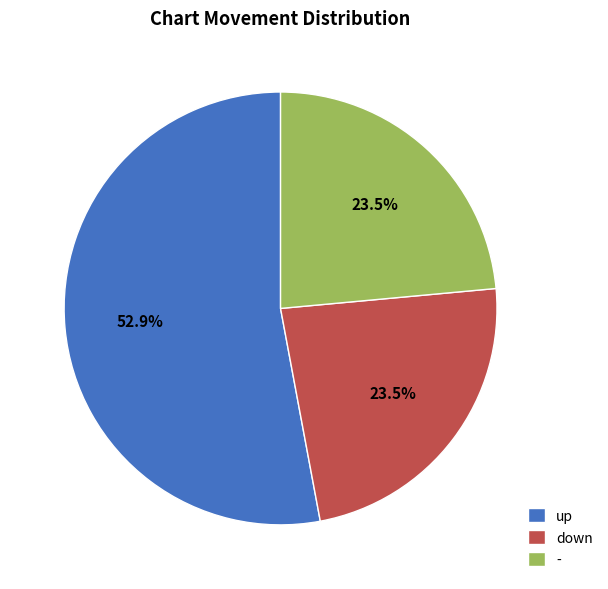

Do up and down together represent more than half of the pie?

Yes